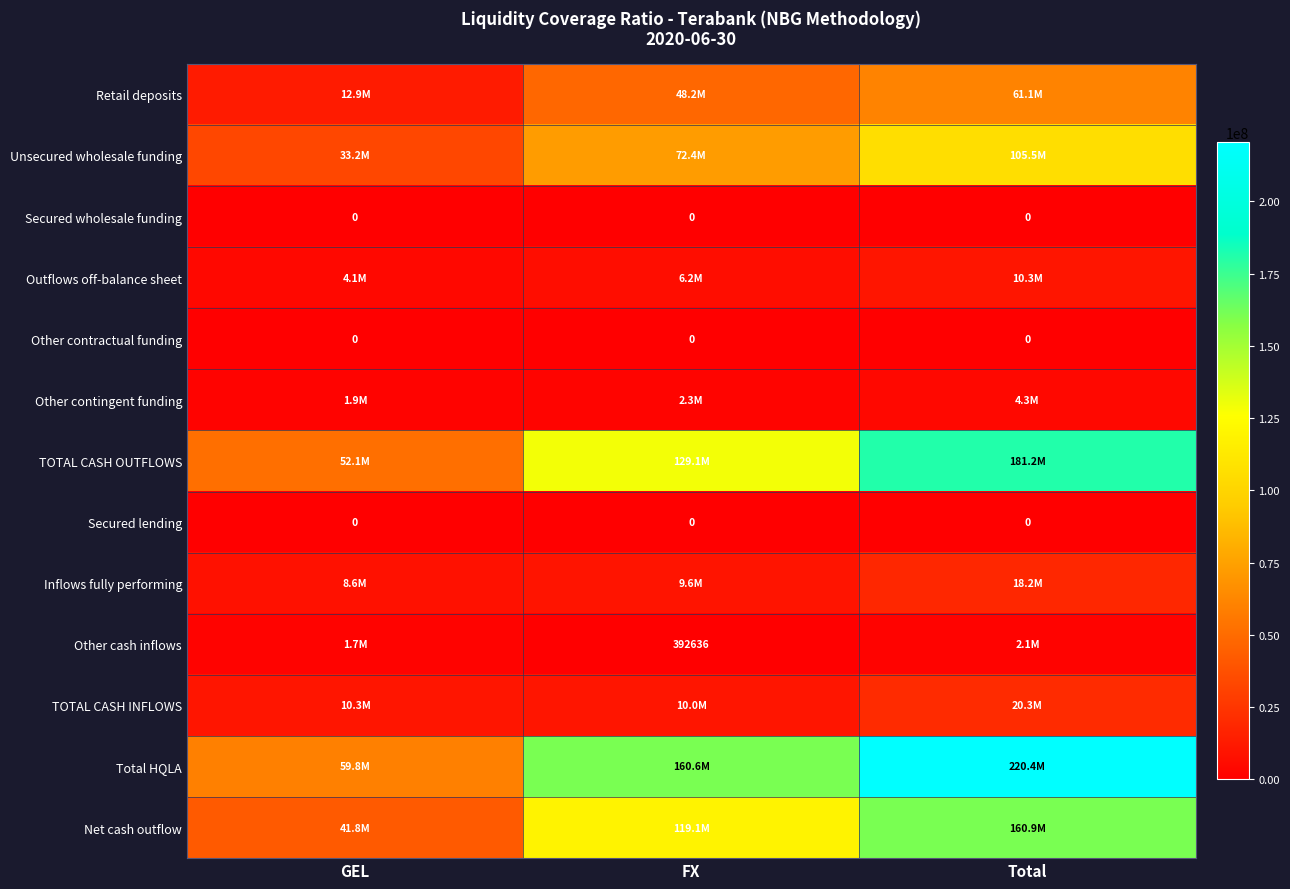

Which series has the widest spread of values?

Total HQLA